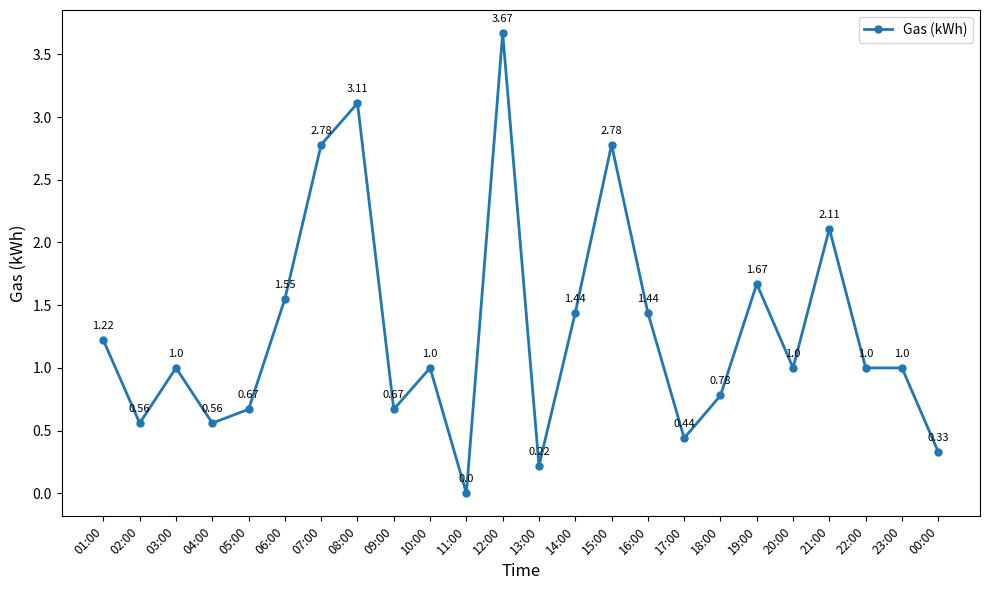

True or false: there are more than 1 points higher than both neighbors.

True